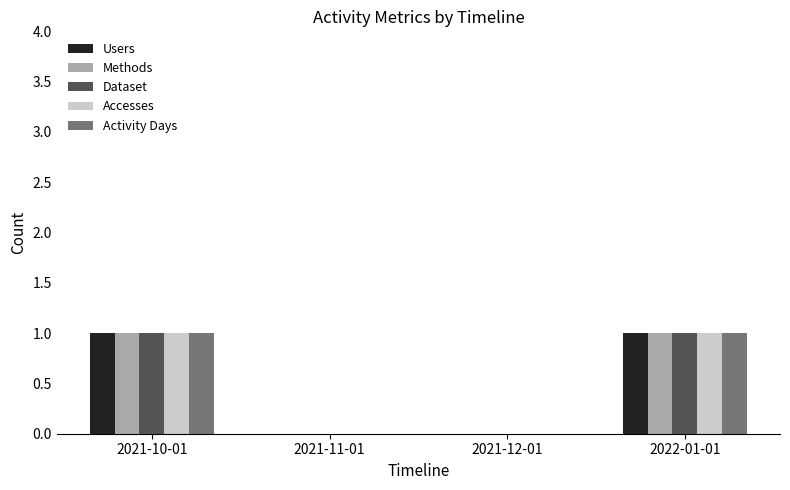

How many Methods values are between 0 and 1?

4